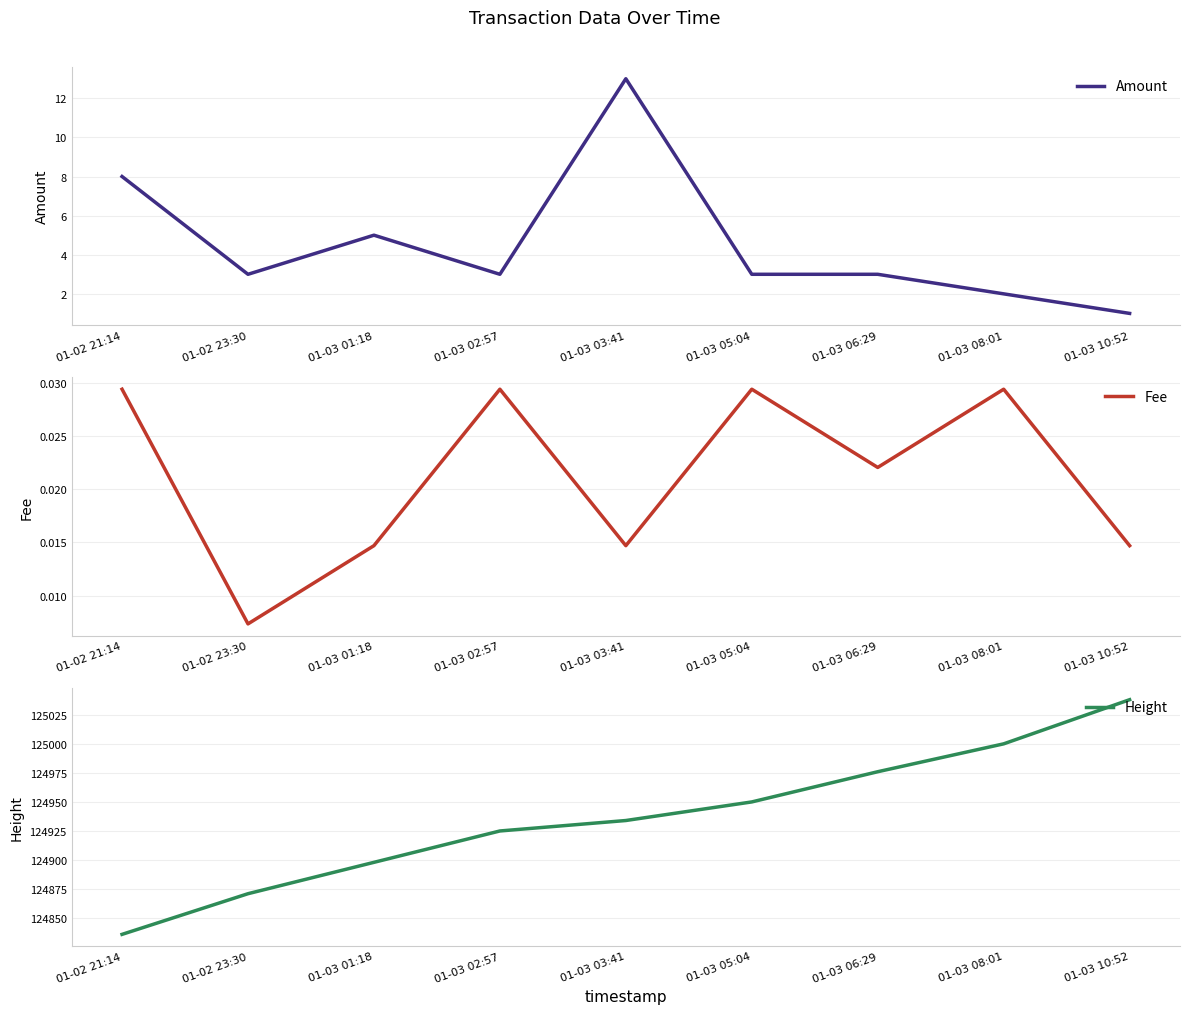

True or false: Amount has more than 2 points higher than both neighbors.

False